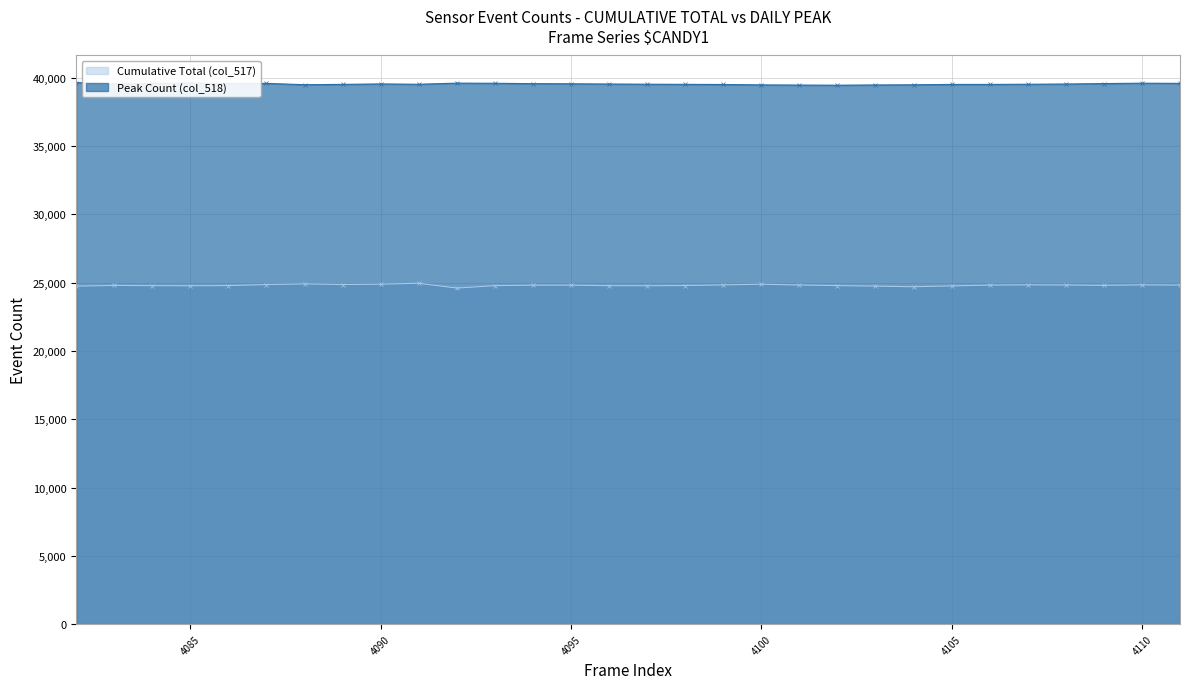

Between 4109 and 4099, which is larger?

4109